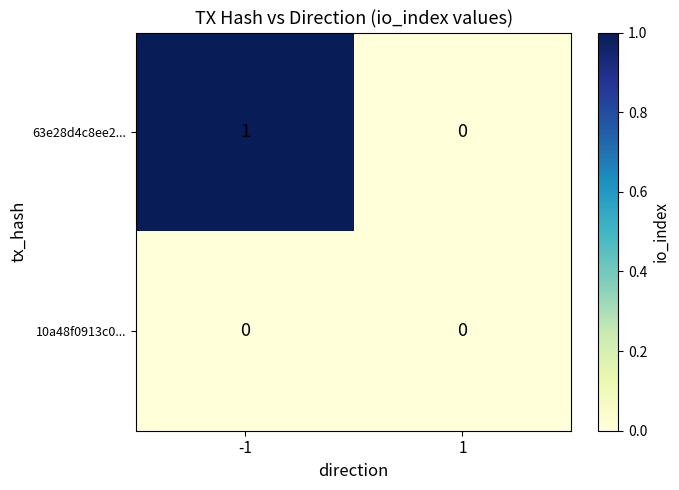

Which series has the largest range (max minus min)?

63e28d4c8ee2...